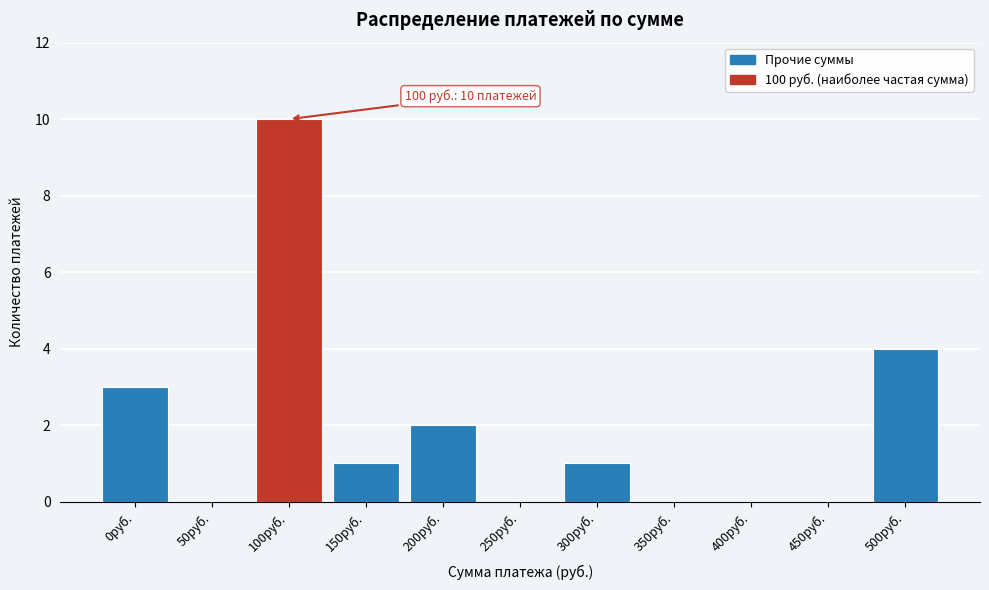

Reading left to right, extract all data points from this chart.

0руб.=3	50руб.=0	100руб.=10	150руб.=1	200руб.=2	250руб.=0	300руб.=1	350руб.=0	400руб.=0	450руб.=0	500руб.=4